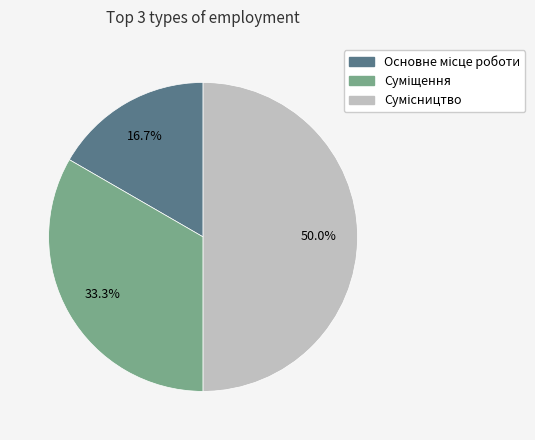

How many slices are in this pie chart?

3